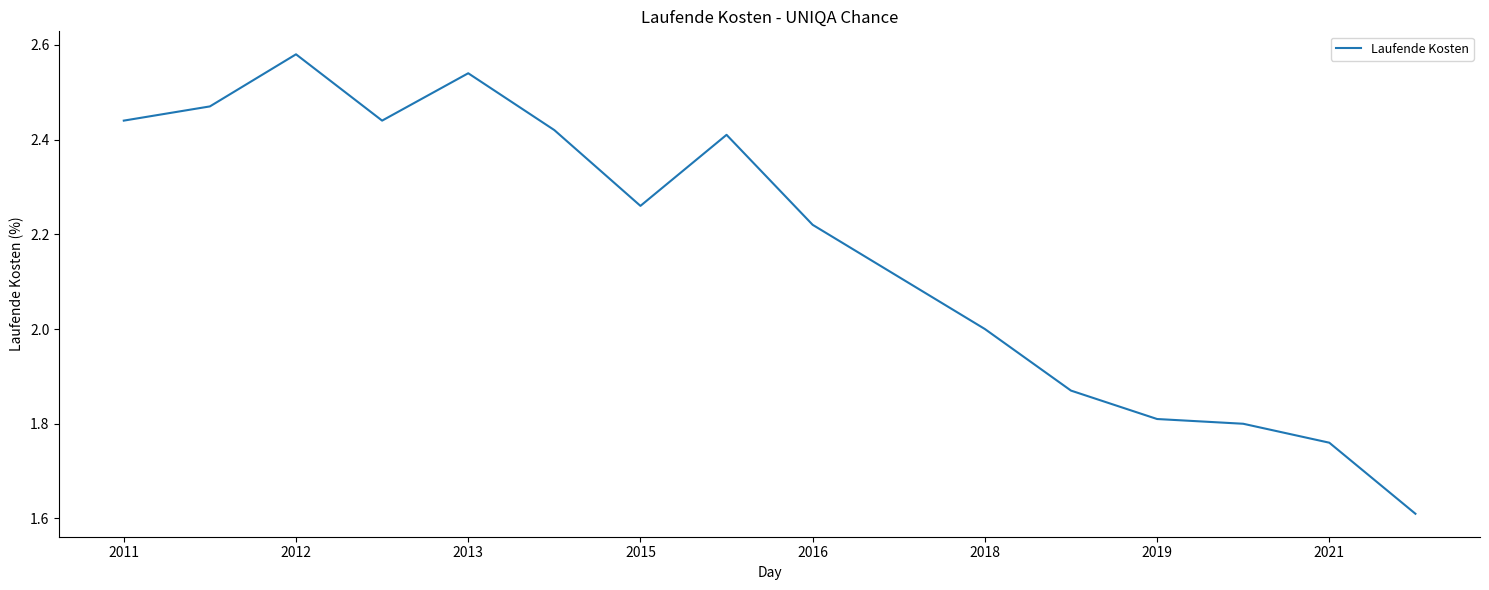

What is the difference between the maximum and minimum values?

1.0